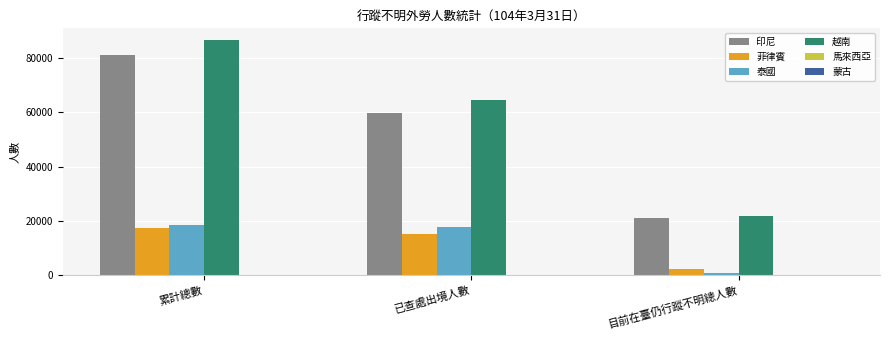

How many series are shown in this chart?

6